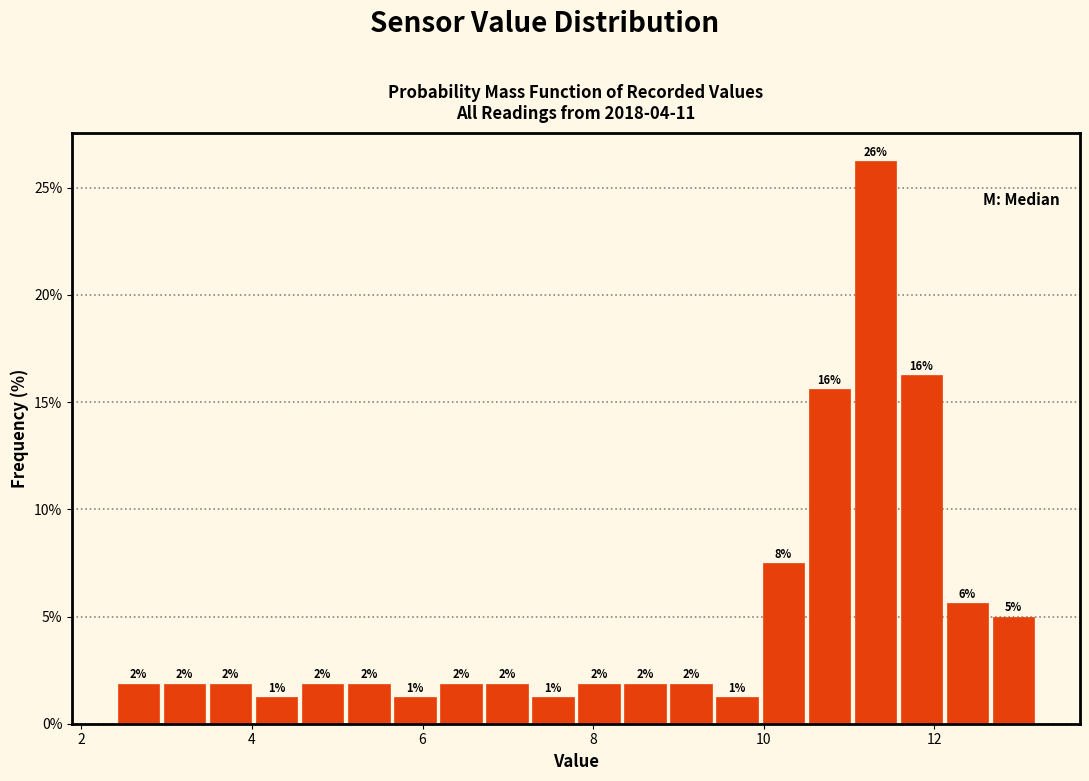

Read against the x-axis, roughly where is the centre of the tallest bar?

11.4